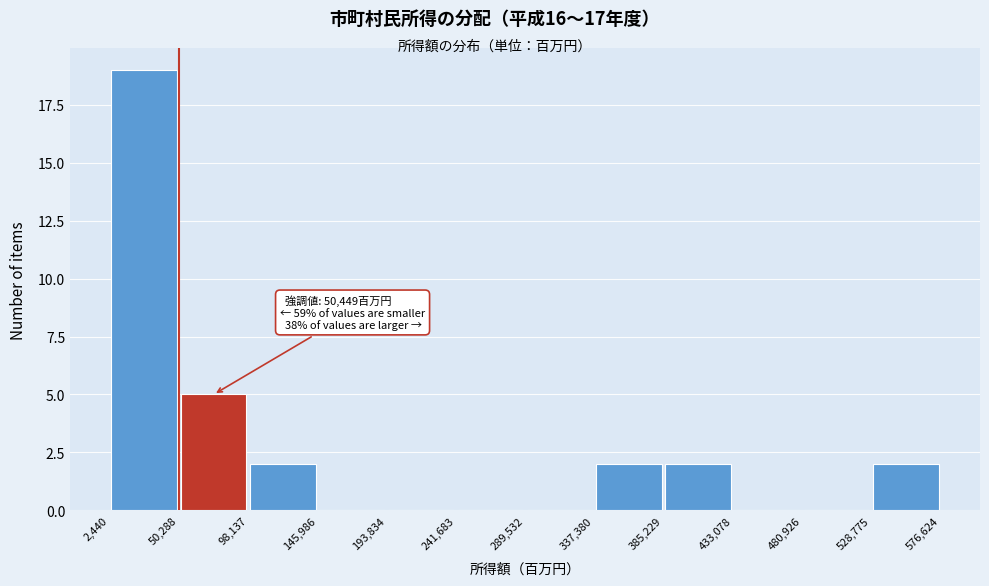

Which range on the x-axis has the tallest bar?

2,440 to 50,288